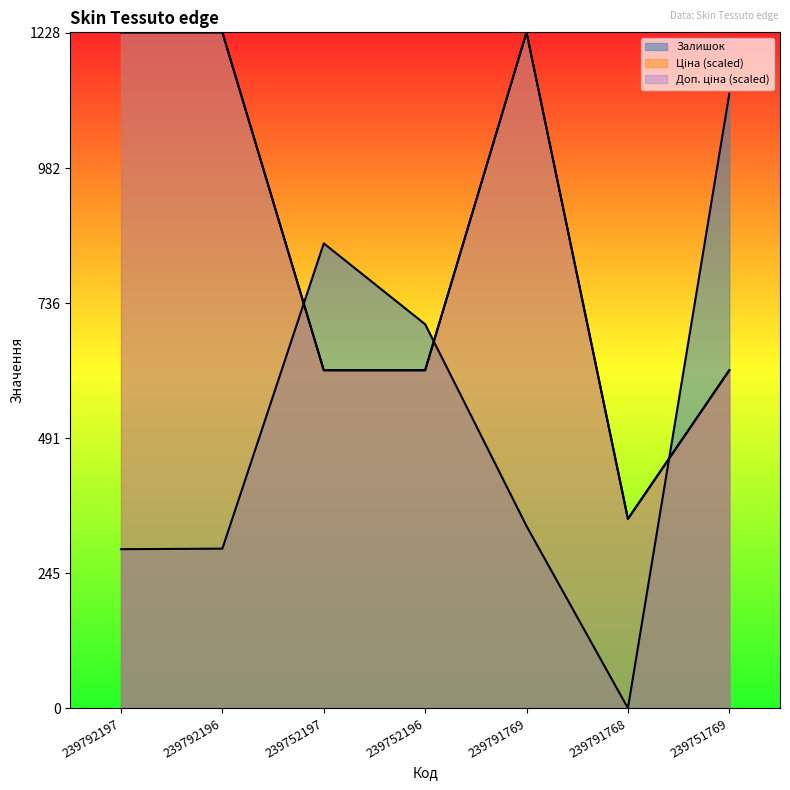

How many interior local peaks does the Залишок series have?

1